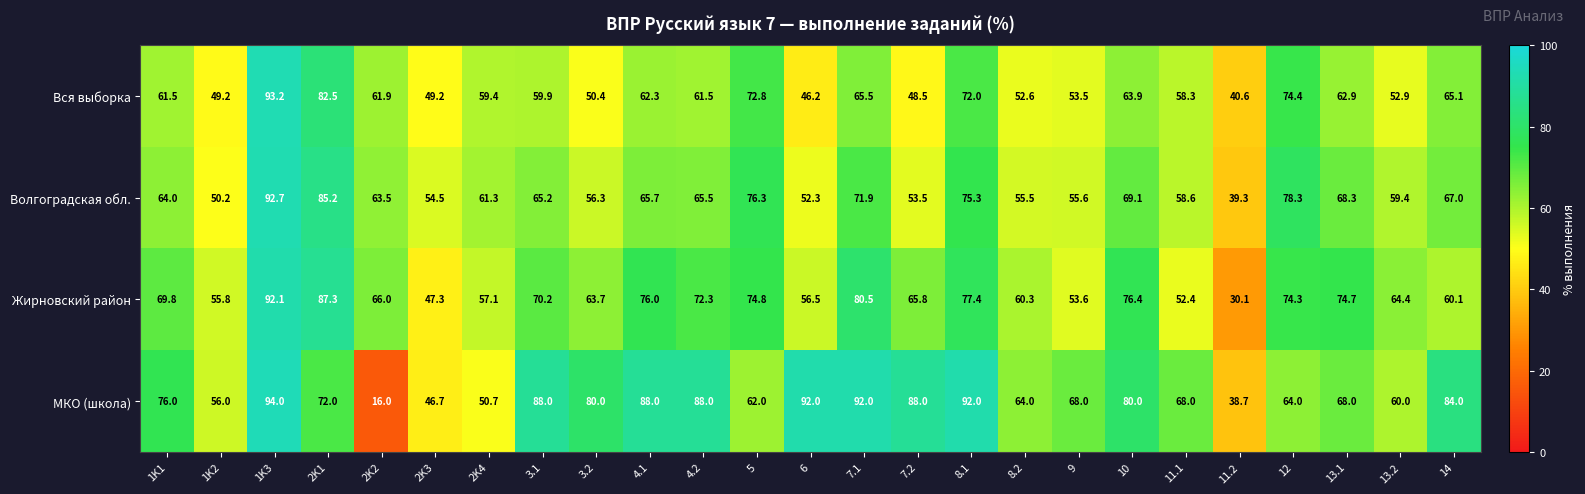

True or false: МКО (школа) has a value of 23.6 at 1K3.

False